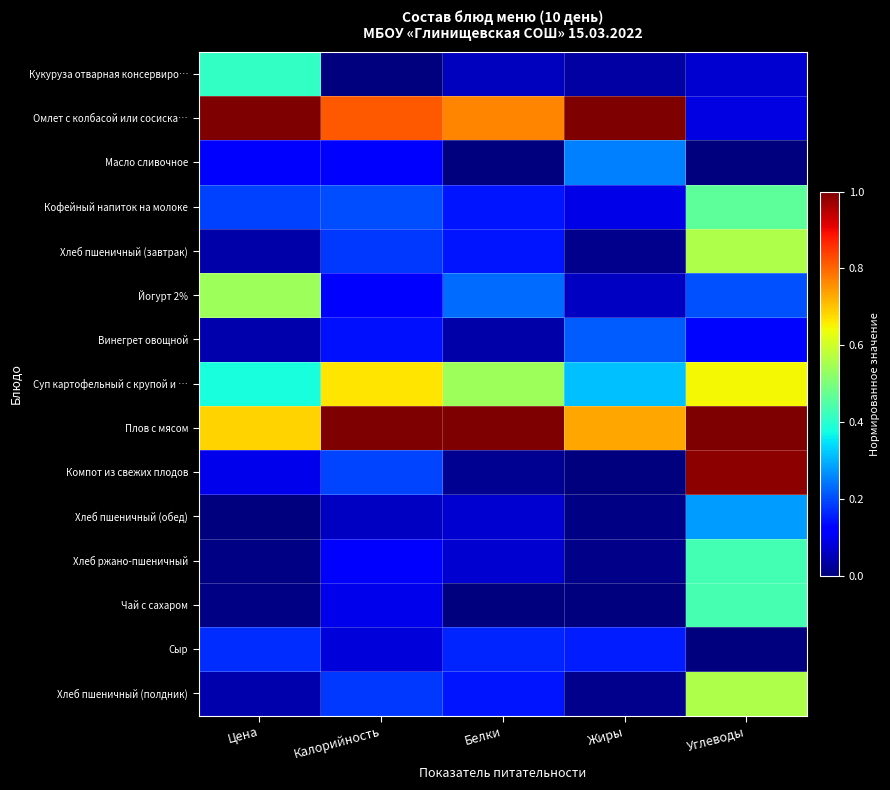

Which has a higher value, Белки or Цена?

Цена